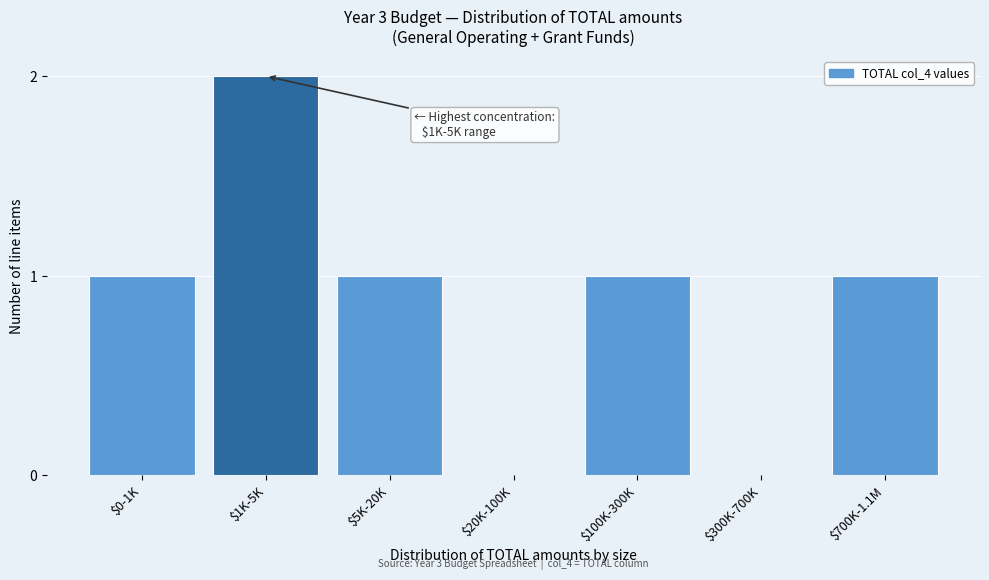

The chart shows a value of 2 at $100K-300K. True or false?

False